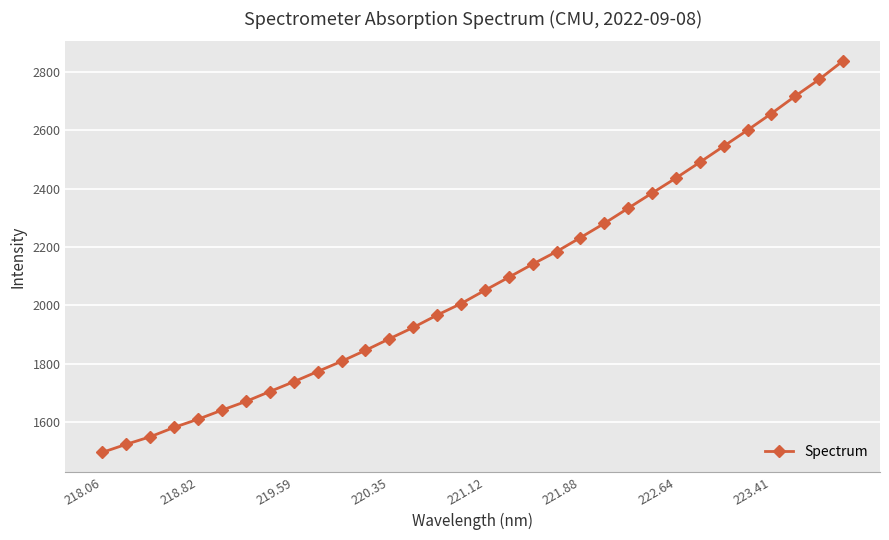

What is the value of the 26th point from the left?

2490.5